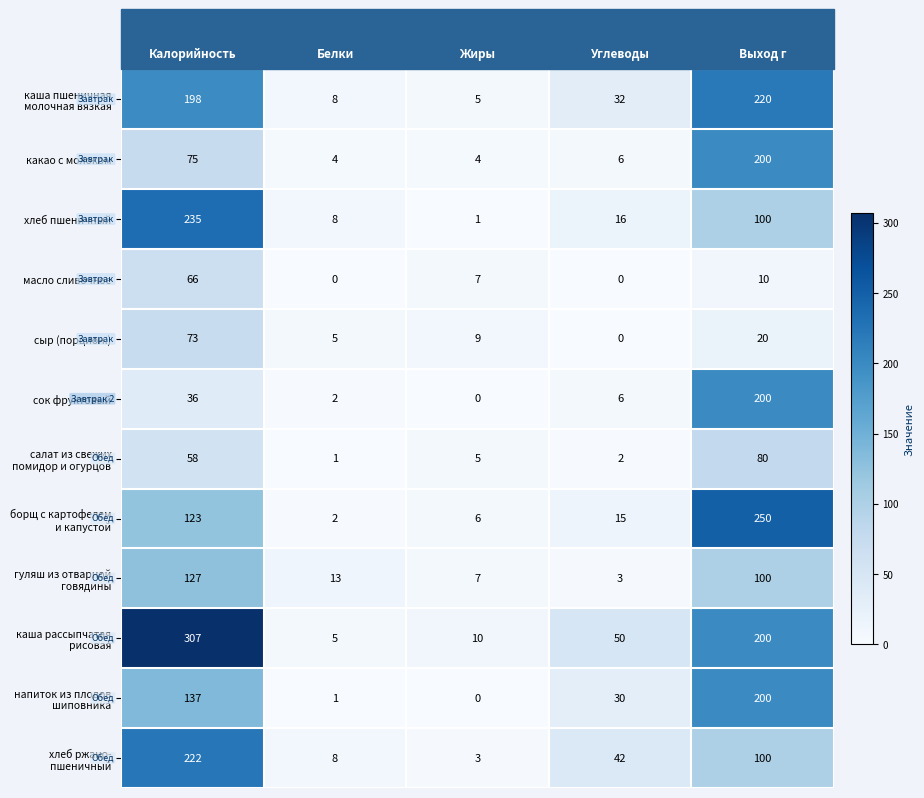

How many distinct data groups are displayed?

12